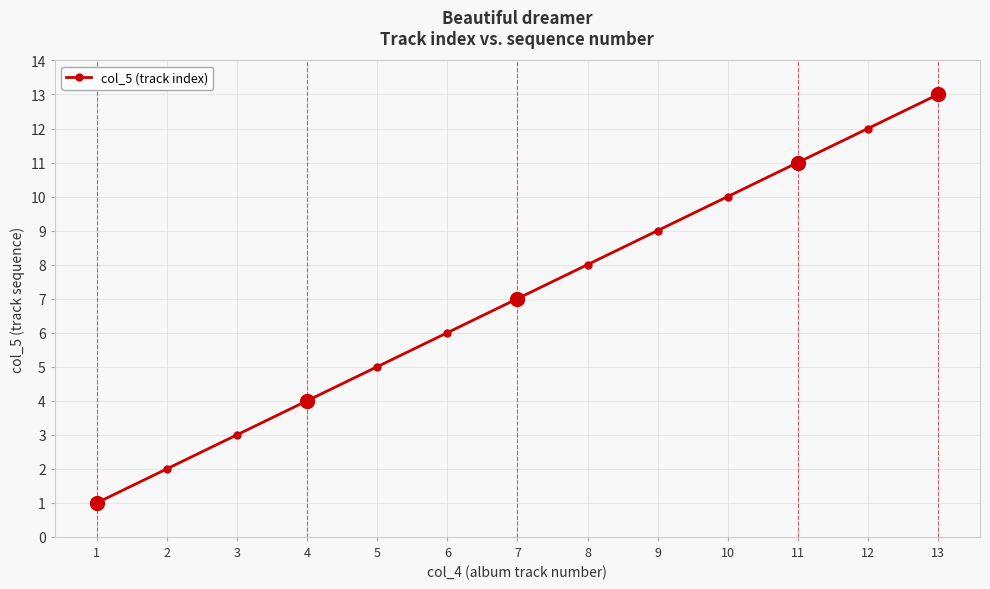

What is the change in value from 11 to 12?

+1